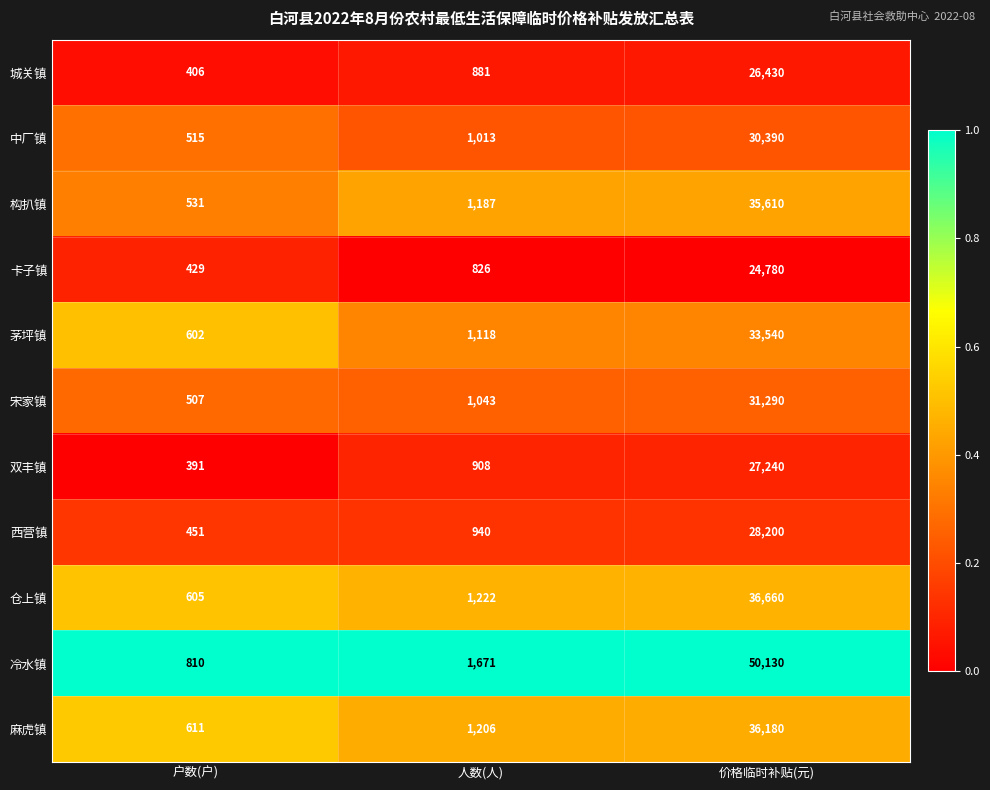

Which label corresponds to the smallest value in the chart?

户数(户)